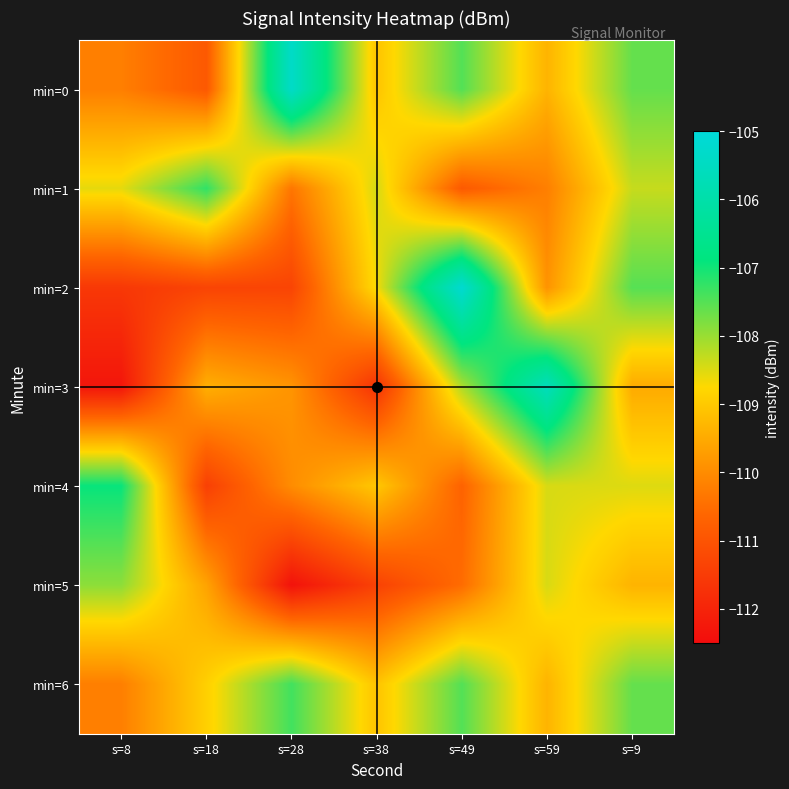

Between s=28 and s=49, which series saw the biggest shift?

min=2